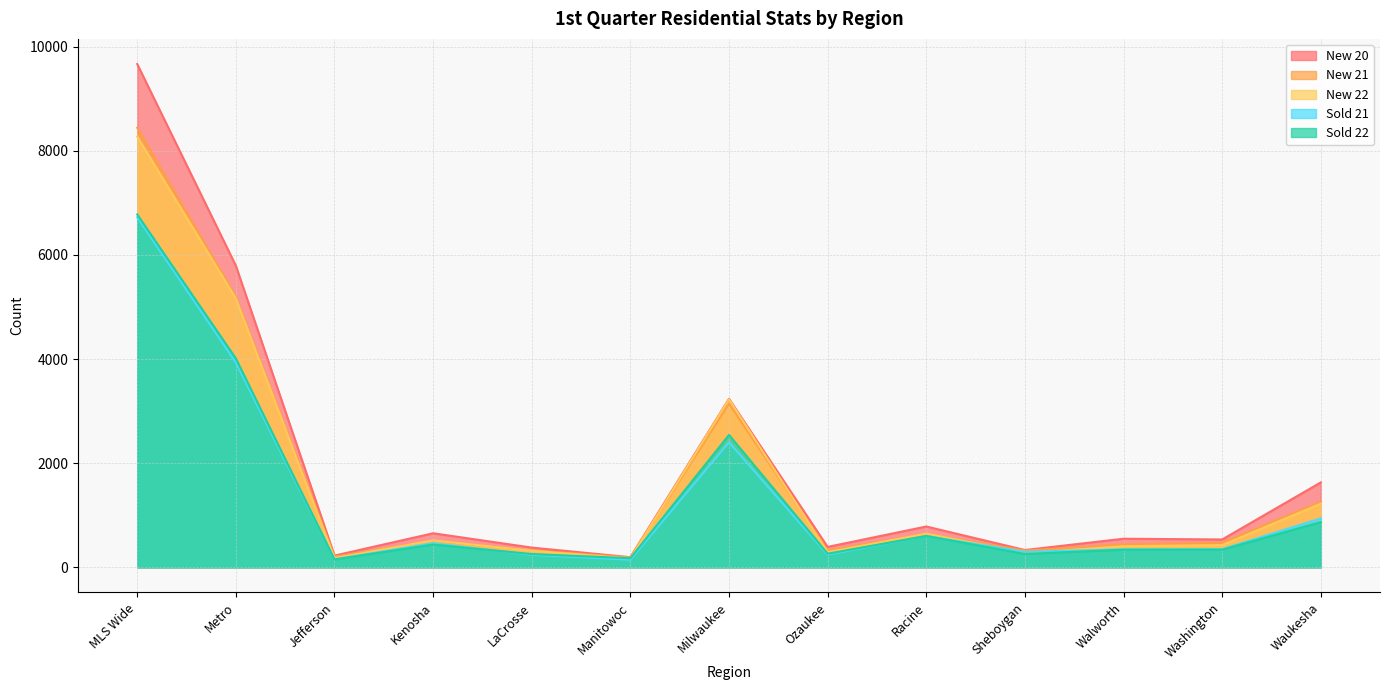

What is the total value across all series at Sheboygan?

1479